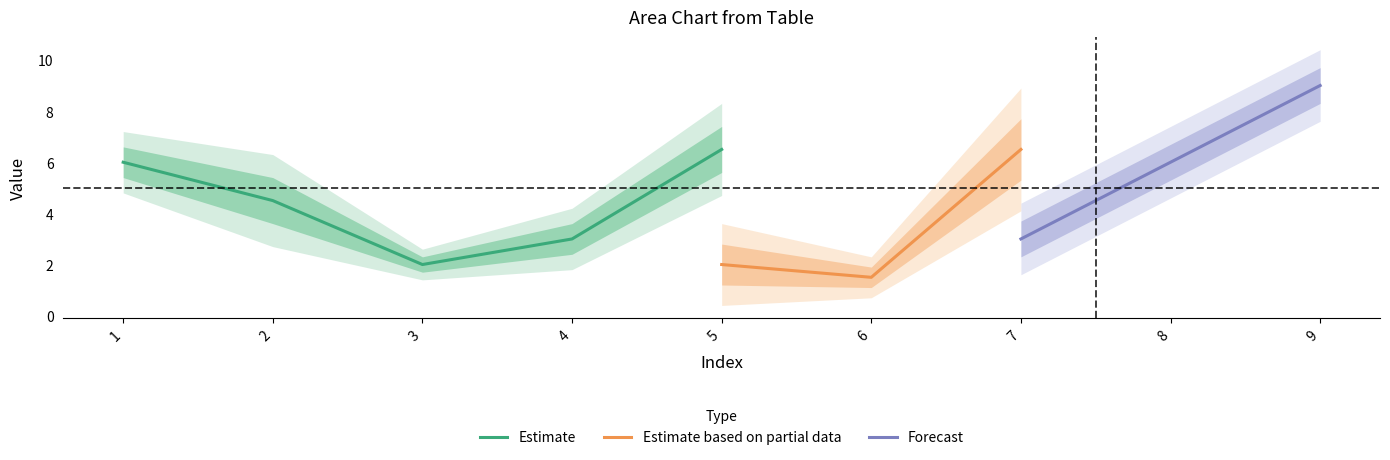

The Estimate series shows 1.9 at 1. True or false?

False